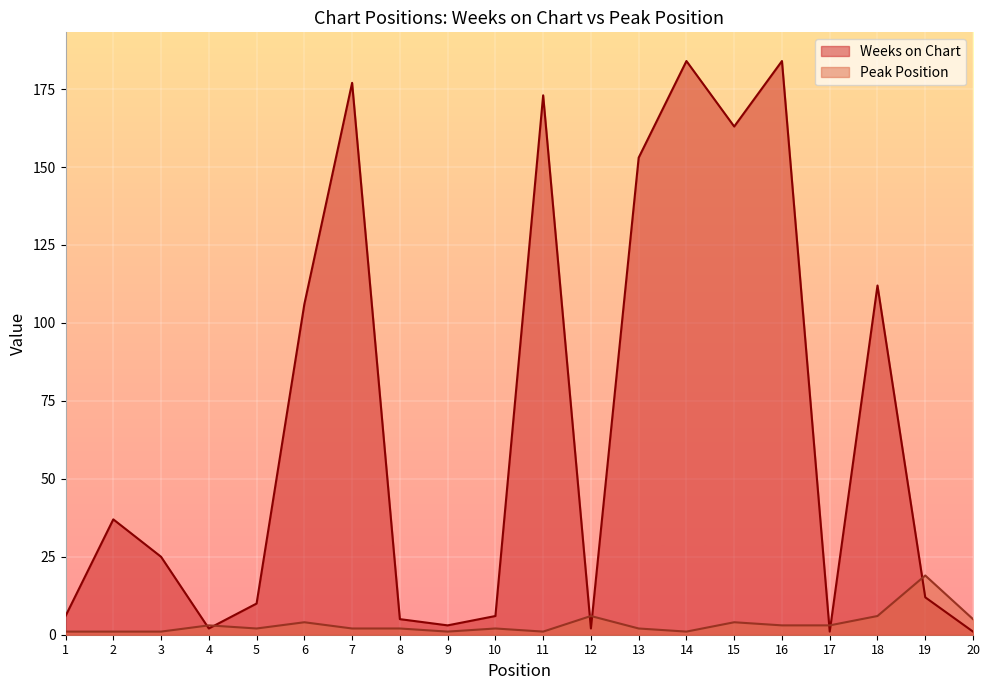

List the labels in order of Weeks on Chart value, smallest first.

17, 20, 4, 12, 9, 8, 1, 10, 5, 19, 3, 2, 6, 18, 13, 15, 11, 7, 14, 16